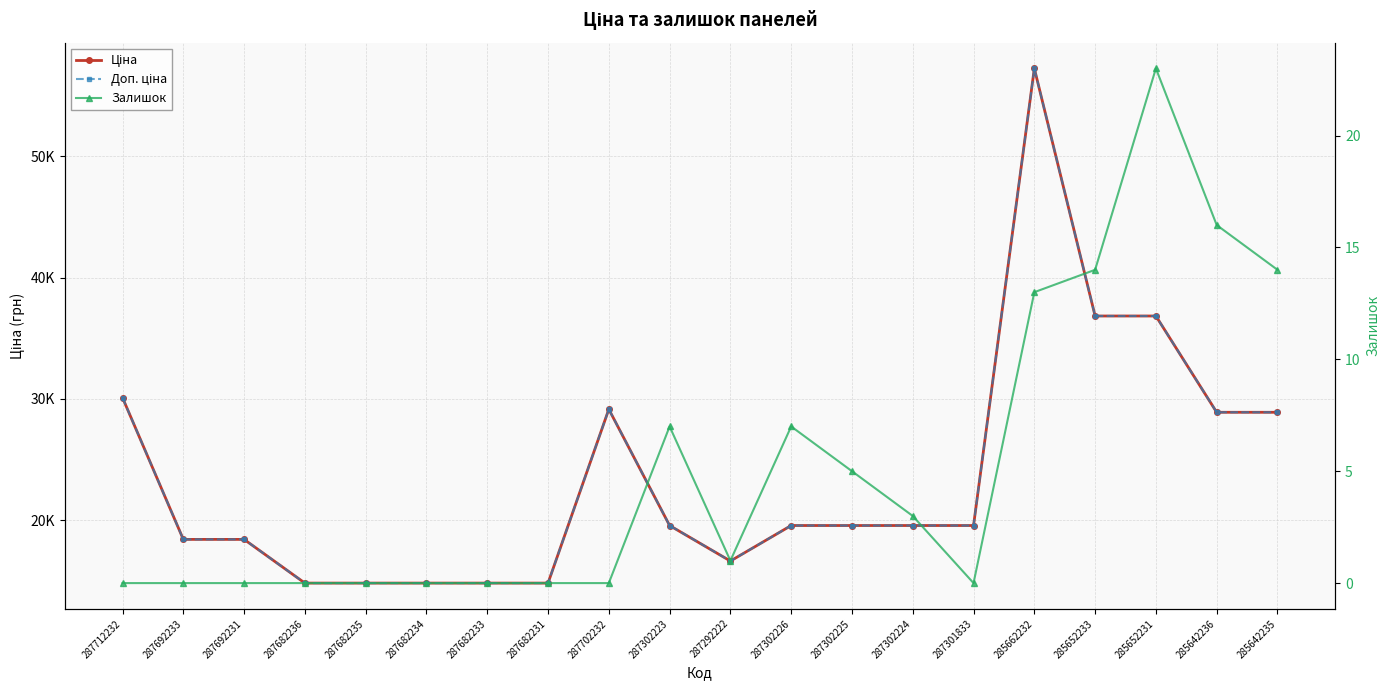

What is the label of the 2nd point from the left?

287692233